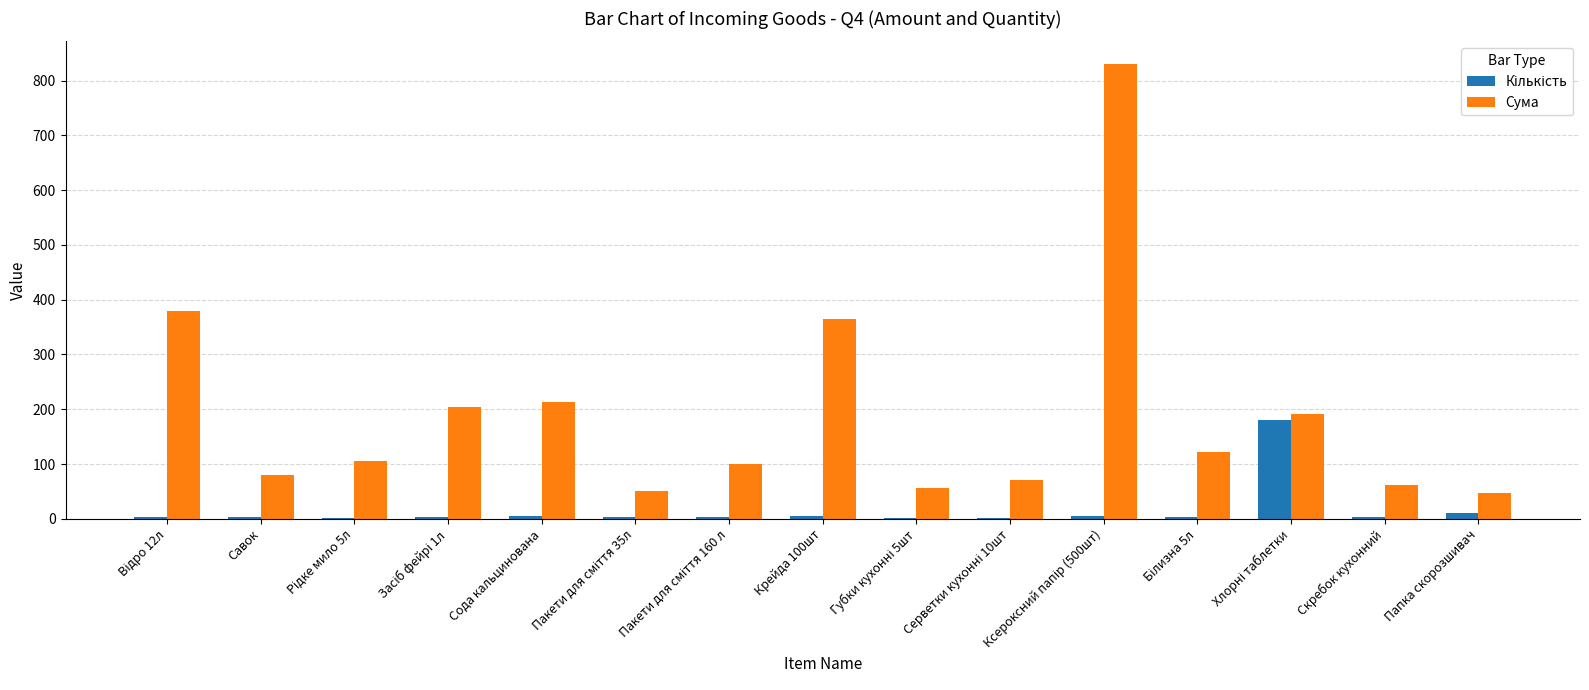

Which series has the largest total across all categories?

Сума